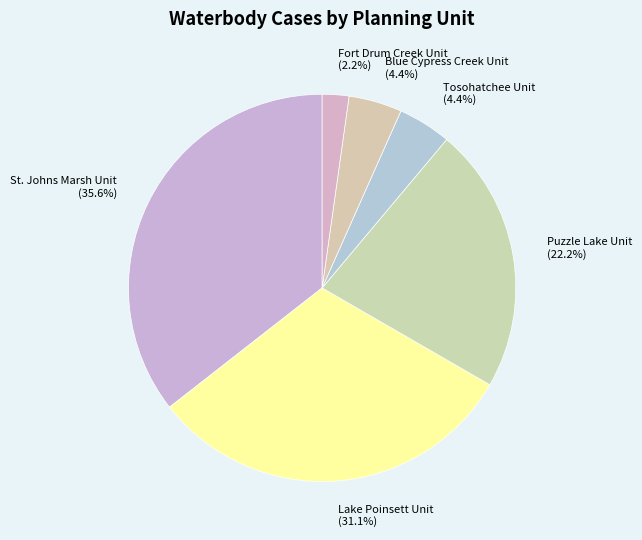

Count the number of slices in the pie.

6